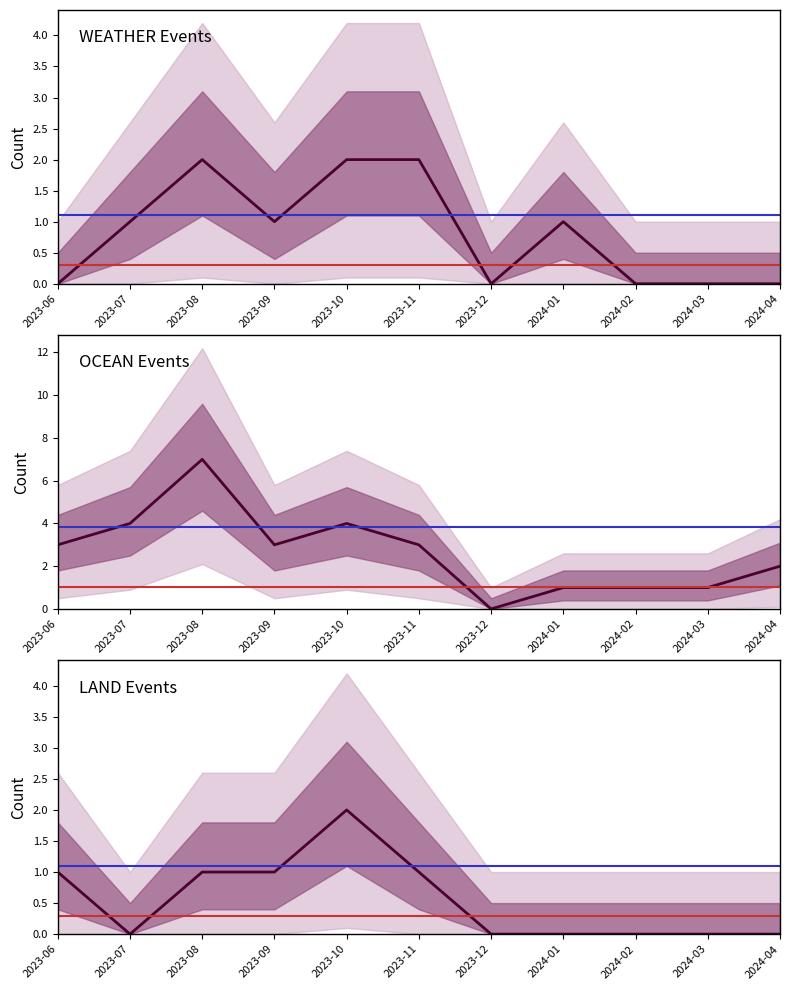

In OCEAN, how many points are higher than both neighbors (excluding endpoints)?

2